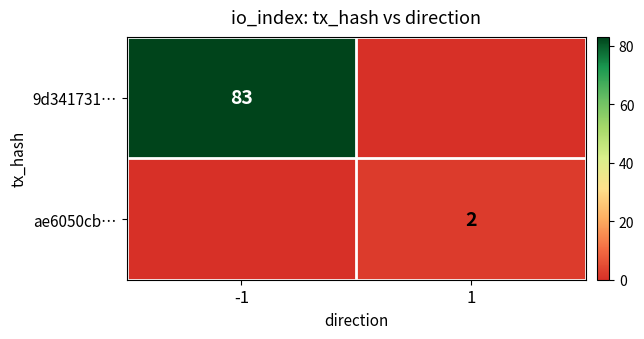

The value of ae6050cb… at 1 is 2. True or false?

True